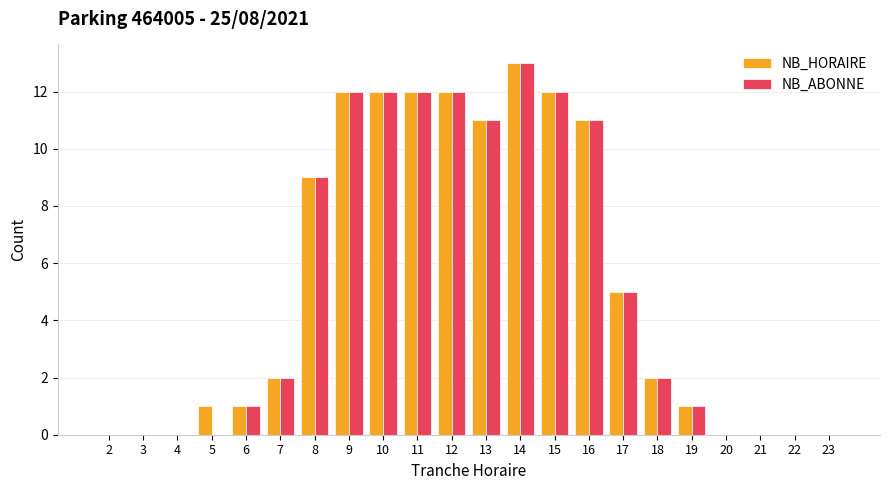

What is the difference between the NB_ABONNE values at 23 and 12?

12